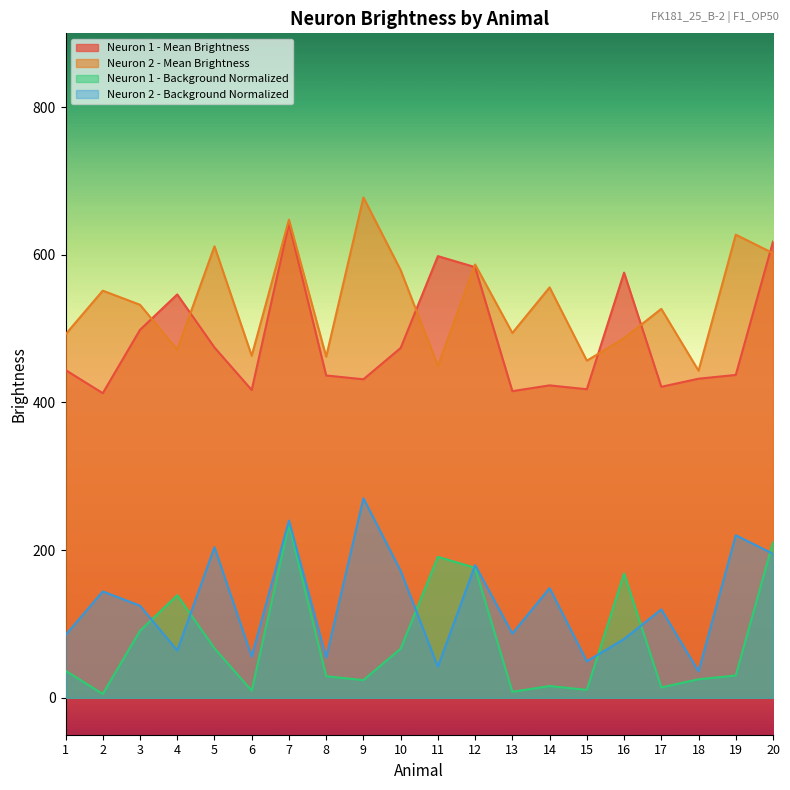

At which category is the sum across all series the highest?

7